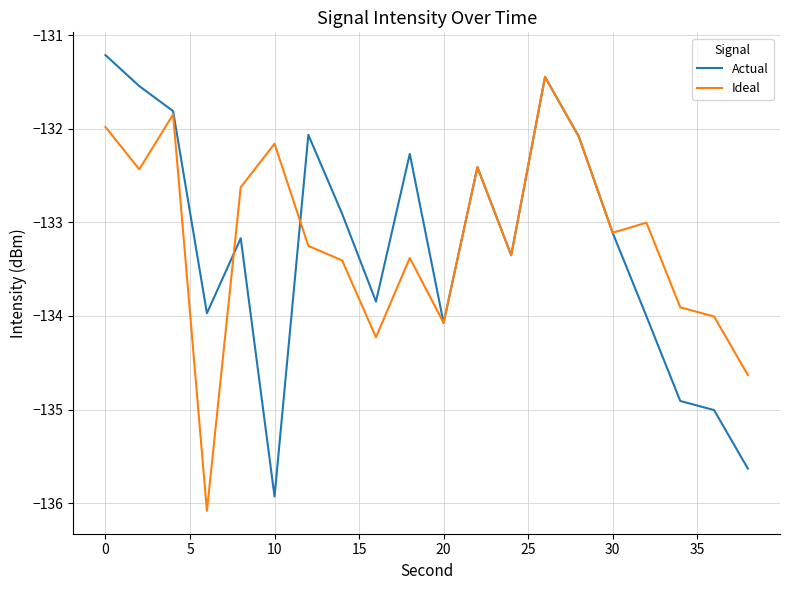

List the series in order of their peak value, lowest first.

Ideal, Actual